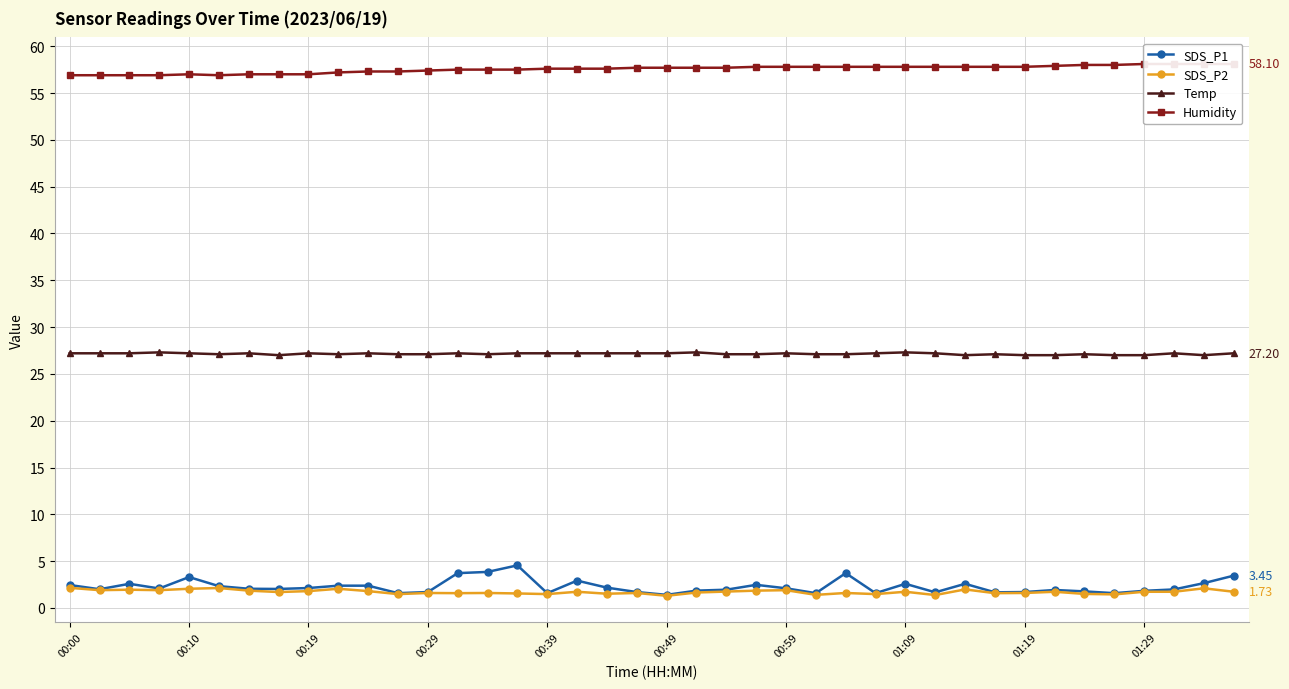

True or false: Temp has more than 2 points higher than both neighbors.

True